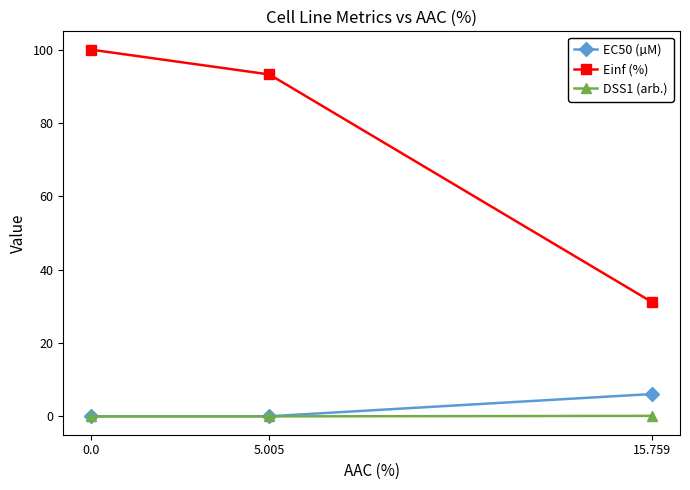

At which label is Einf (%) closest to 65?

5.005